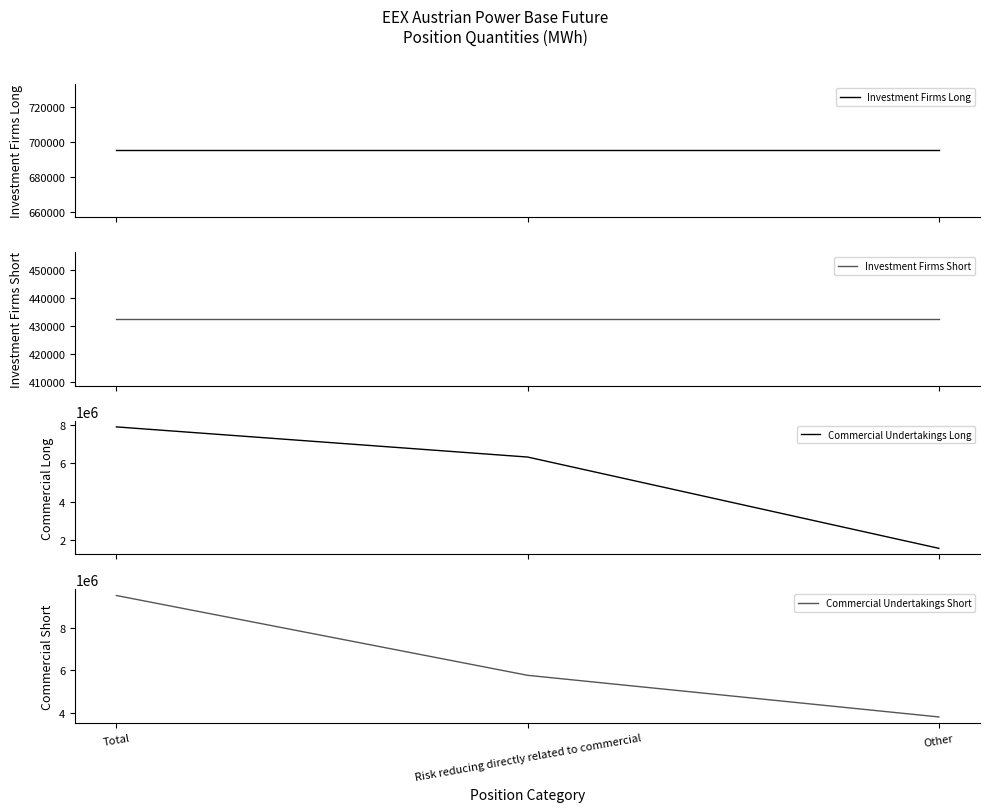

True or false: Commercial Undertakings Short has a value of 9220757 at Risk reducing directly related to commercial.

False